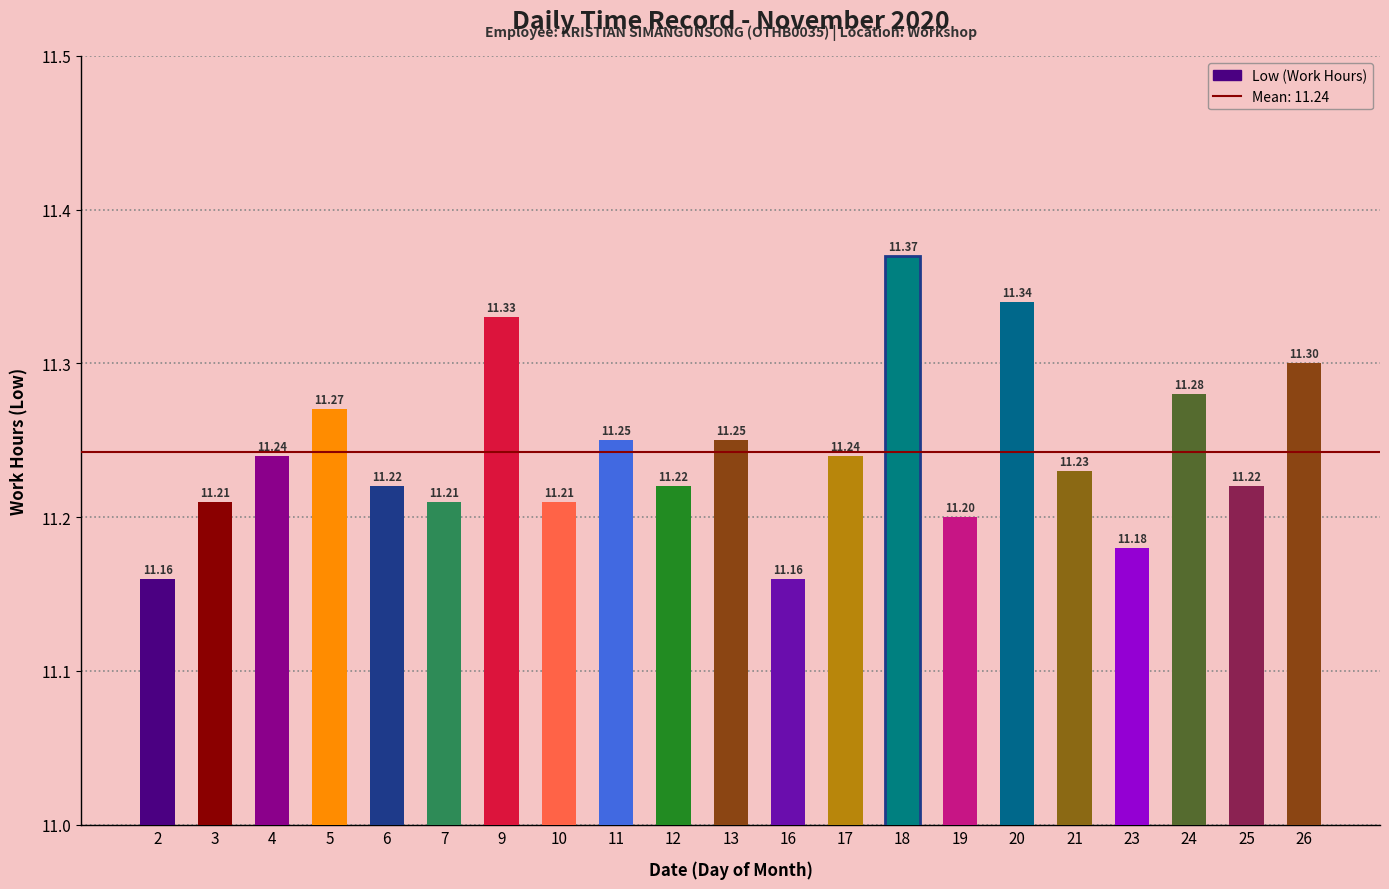

Between 11 and 16, which is larger?

11